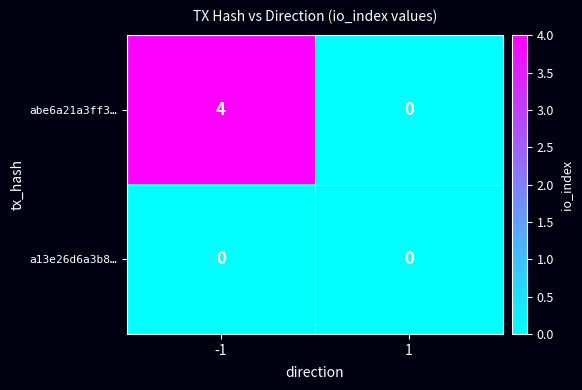

Reading left to right, list all the values displayed in this chart.

abe6a21a3ff3…: -1=4	1=0
a13e26d6a3b8…: -1=0	1=0